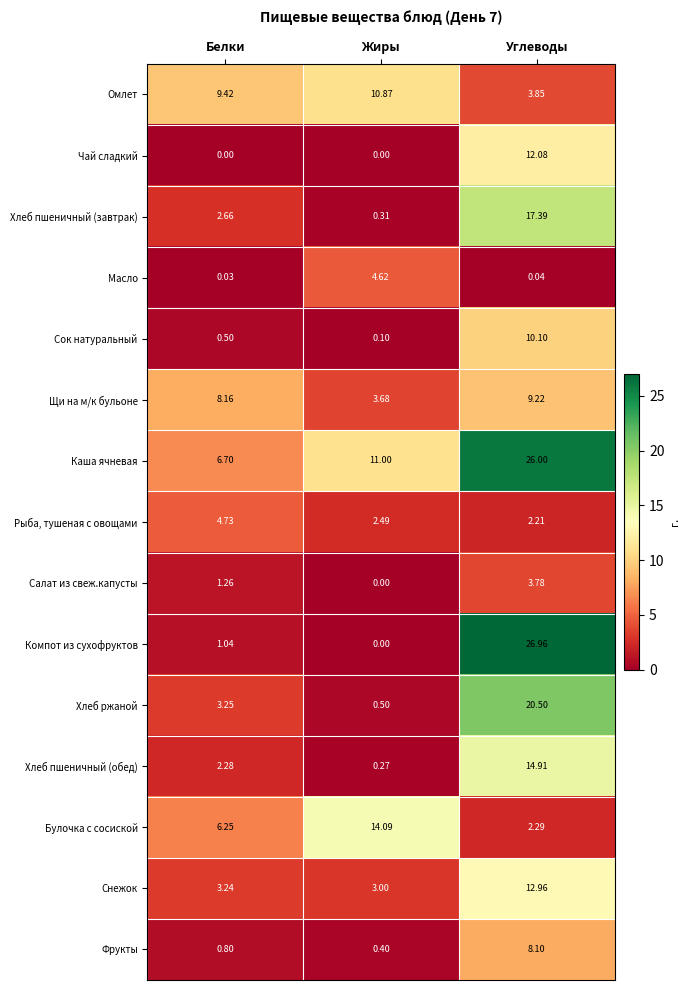

Which series has the largest range (max minus min)?

Компот из сухофруктов